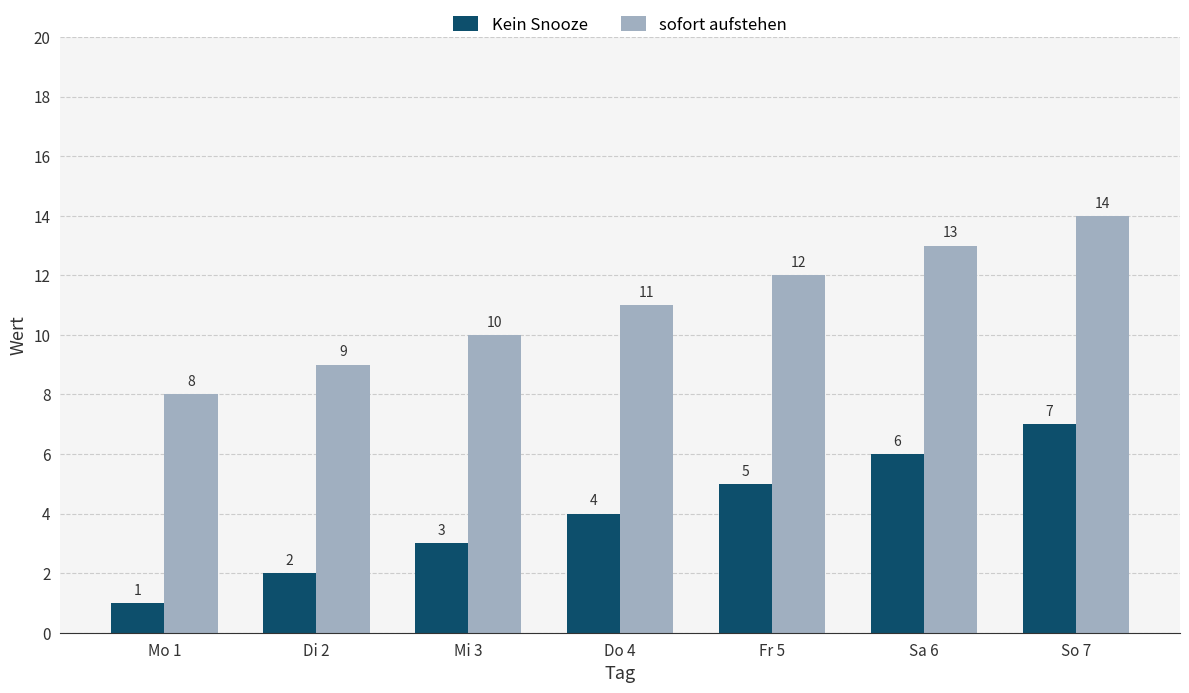

Count the number of data series in this chart.

2